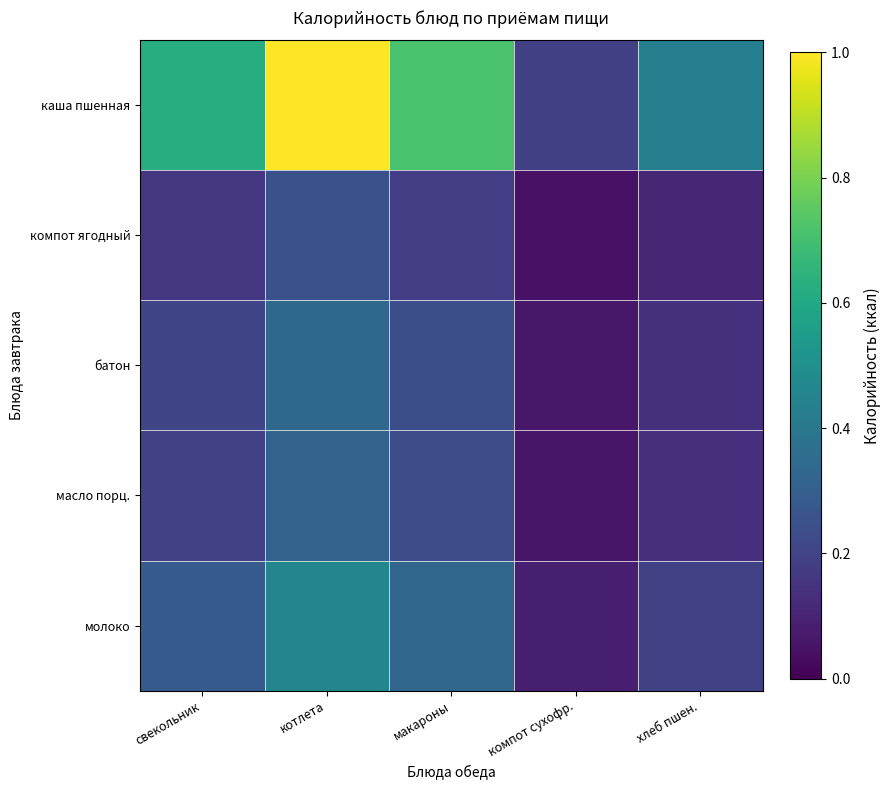

At свекольник, list the series in order from smallest to largest.

компот ягодный, масло порц., батон, молоко, каша пшенная